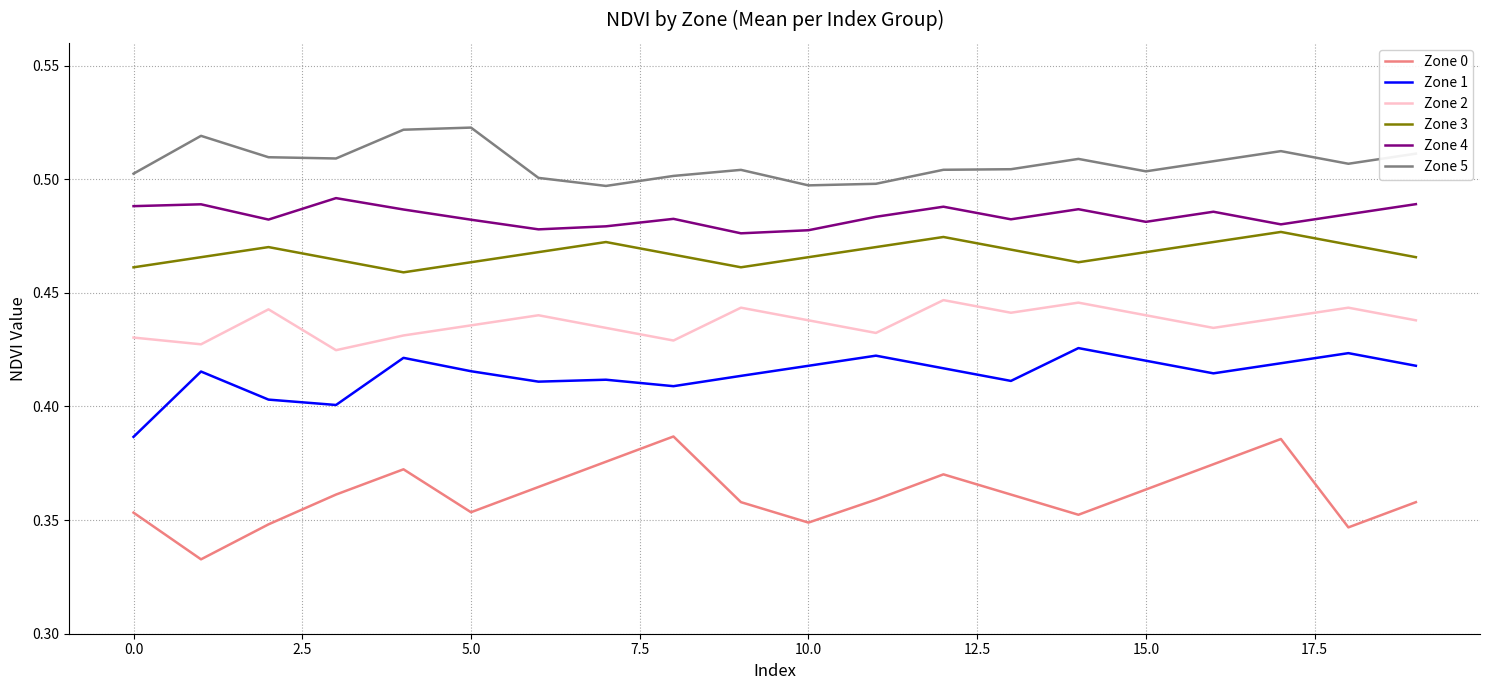

True or false: Zone 4 and Zone 0 cross at least once.

False